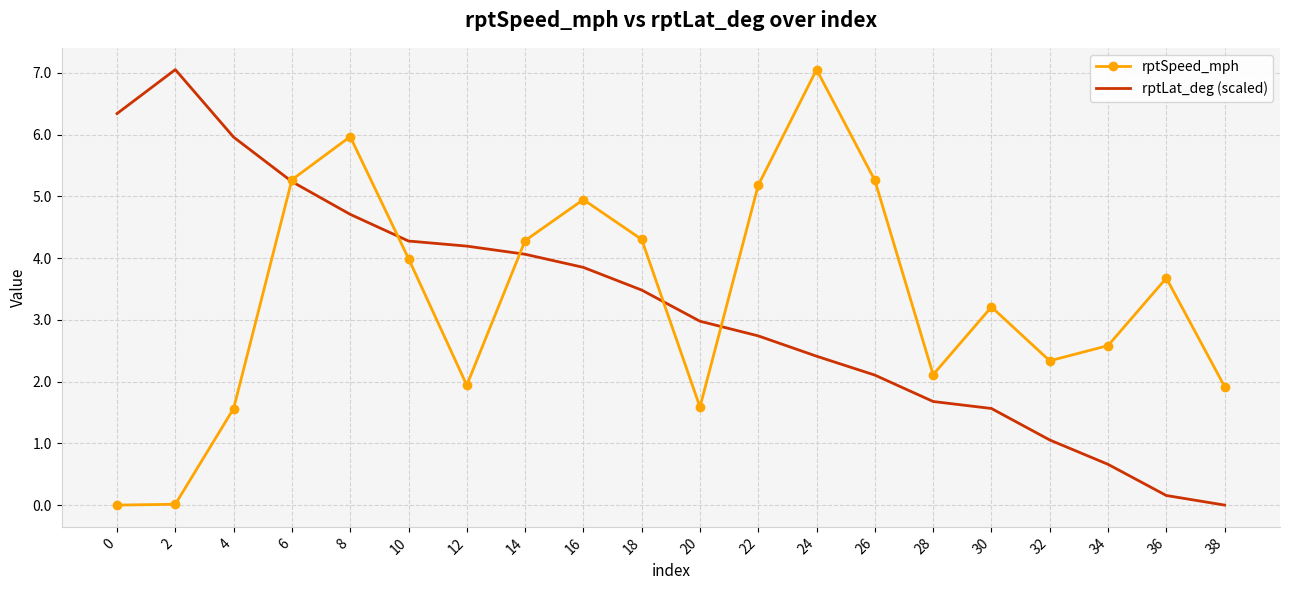

Rank the series at 26 from highest to lowest value.

rptSpeed_mph, rptLat_deg (scaled)